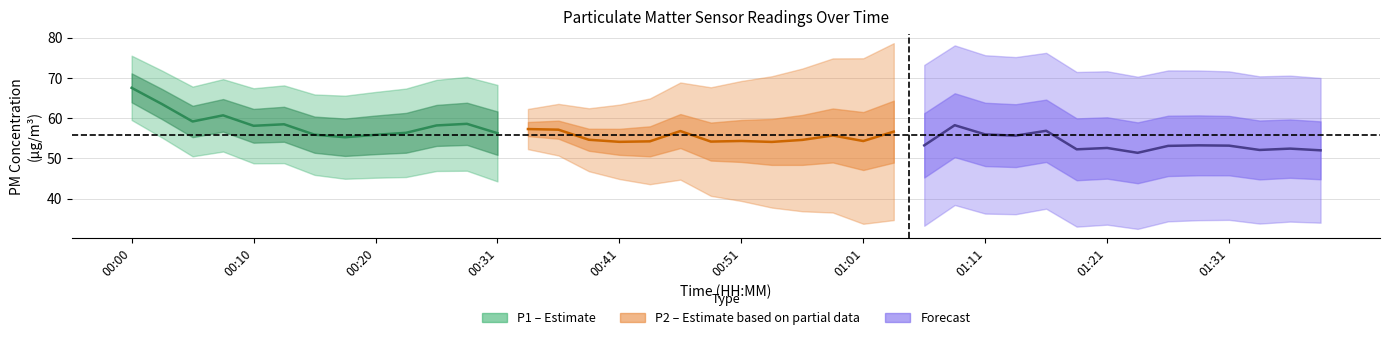

What position from the right is 01:36?

2